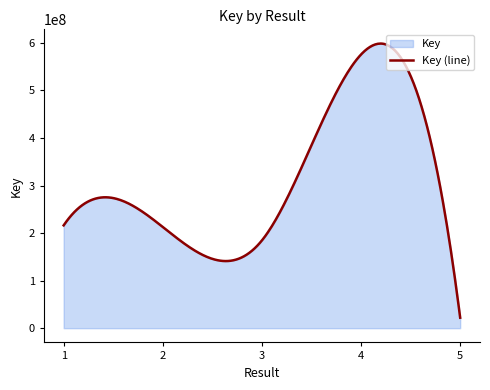

Rank the categories by value from highest to lowest.

4, 1, 2, 3, 5